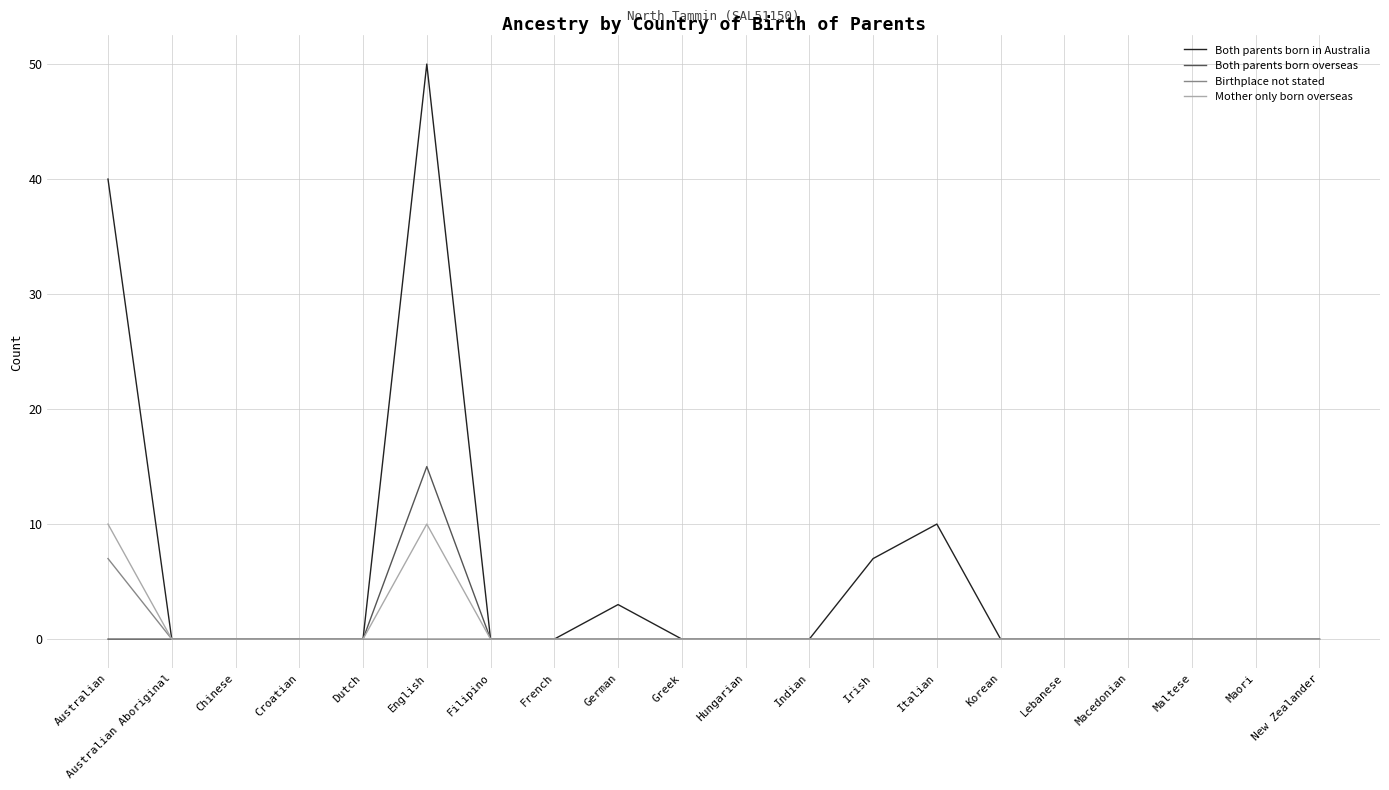

What is the difference between the maximum and minimum values in the Mother only born overseas series?

10